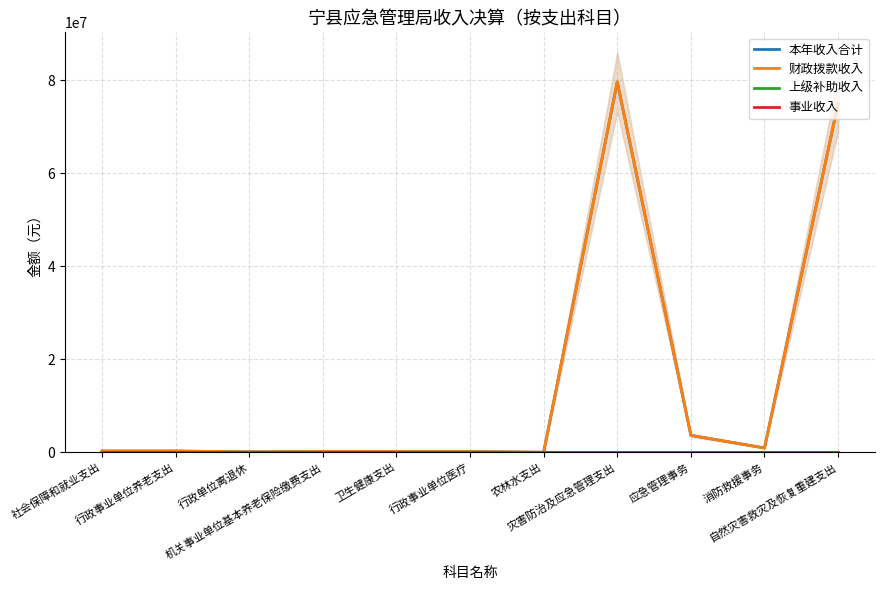

Is this an area chart (filled region under the line)?

No